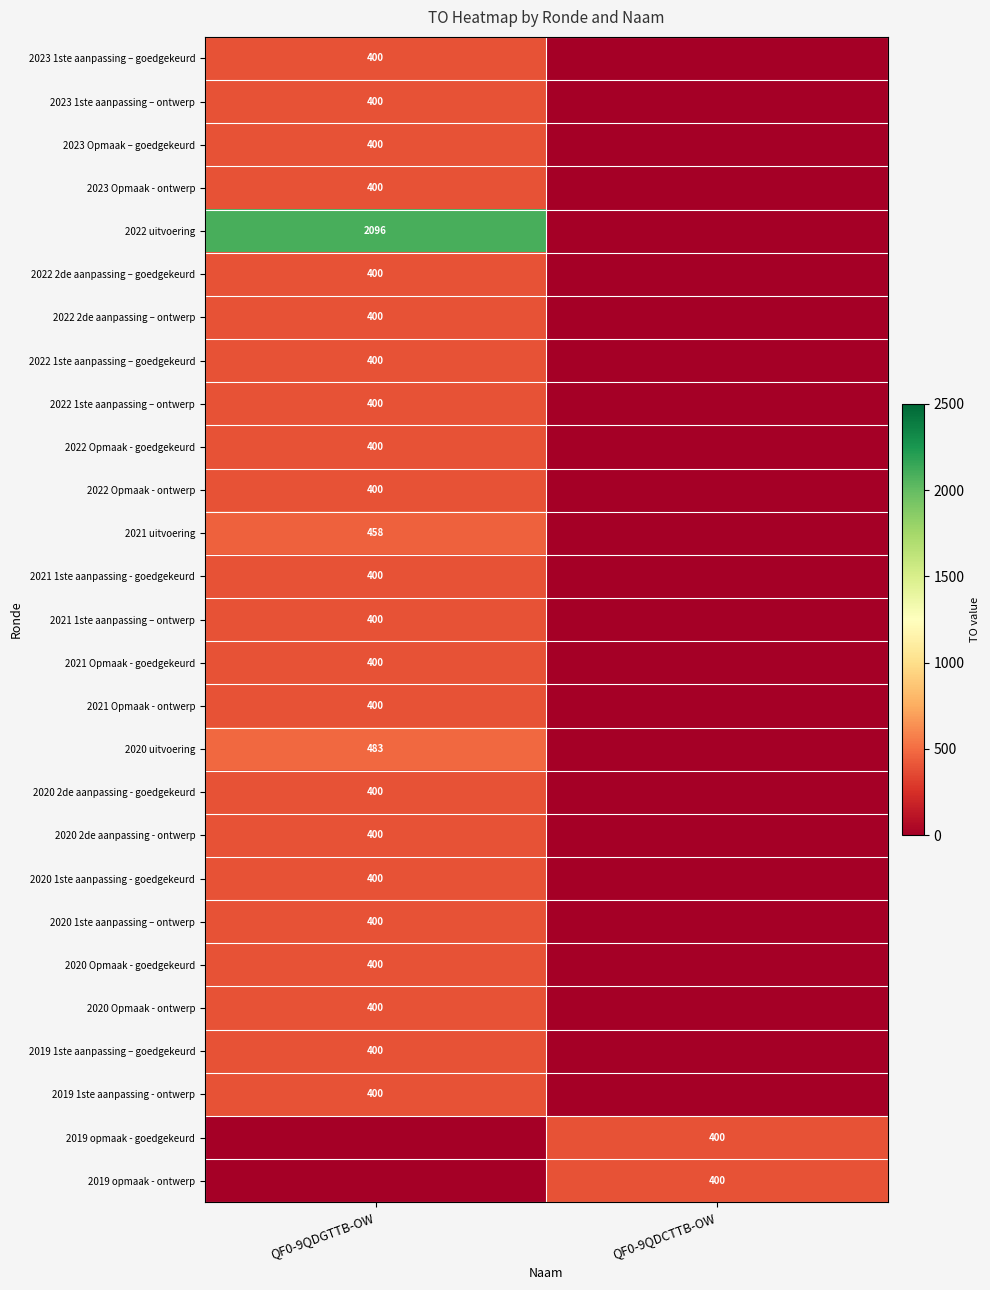

True or false: 2022 Opmaak - ontwerp has a value of 637 at QF0-9QDGTTB-OW.

False